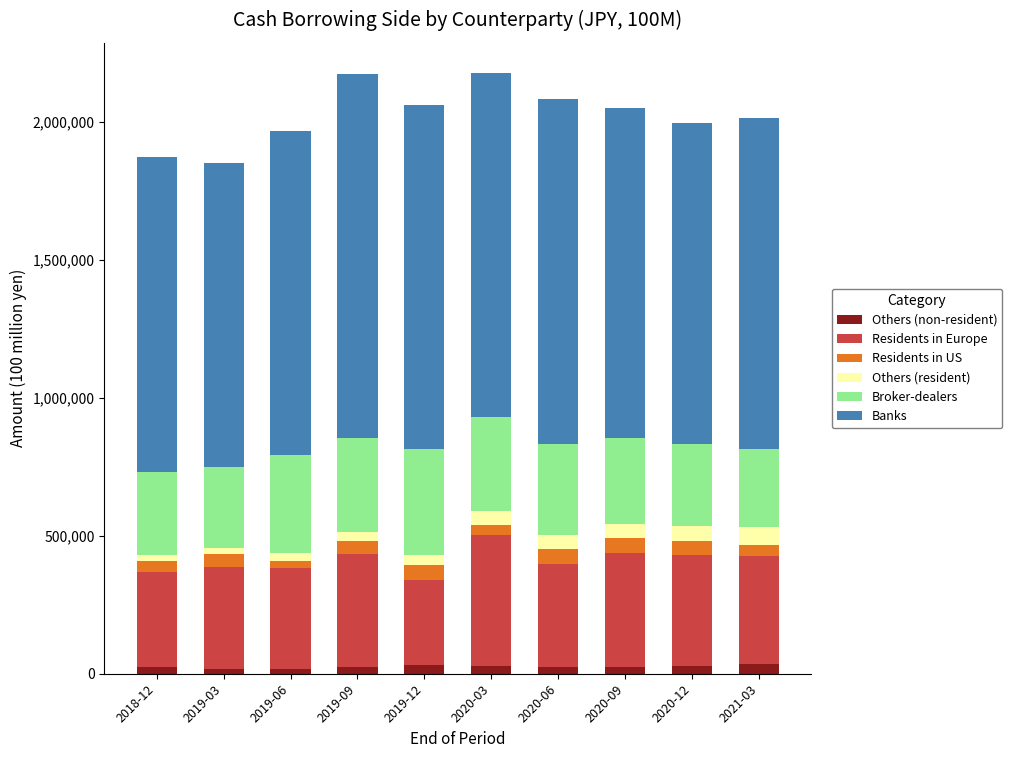

At 2018-12, list the series in order from largest to smallest.

Banks, Residents in Europe, Broker-dealers, Residents in US, Others (non-resident), Others (resident)